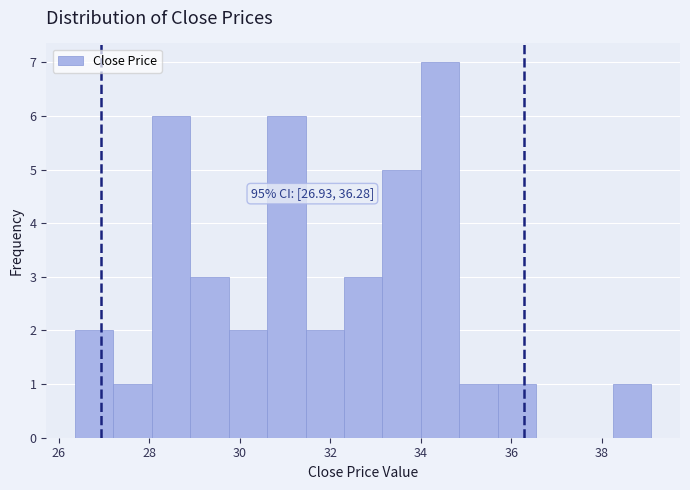

Which range on the x-axis has the tallest bar?

34.0 to 34.8